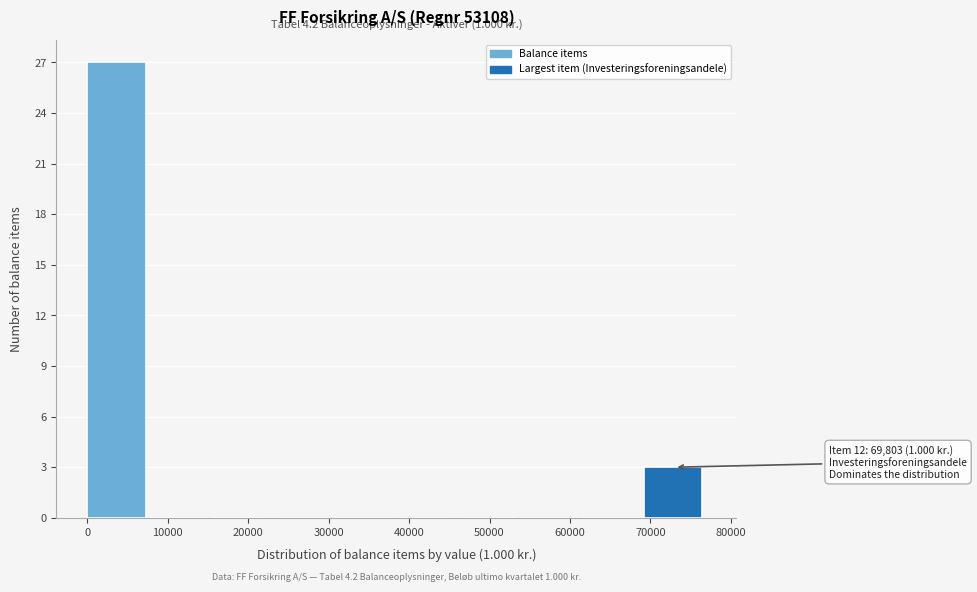

Over which range of the x-axis is the bar tallest?

0 to 8000